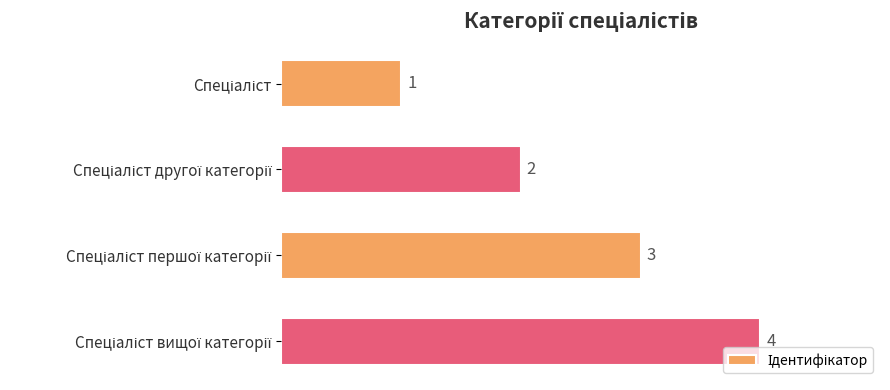

What is the sum of all values?

10